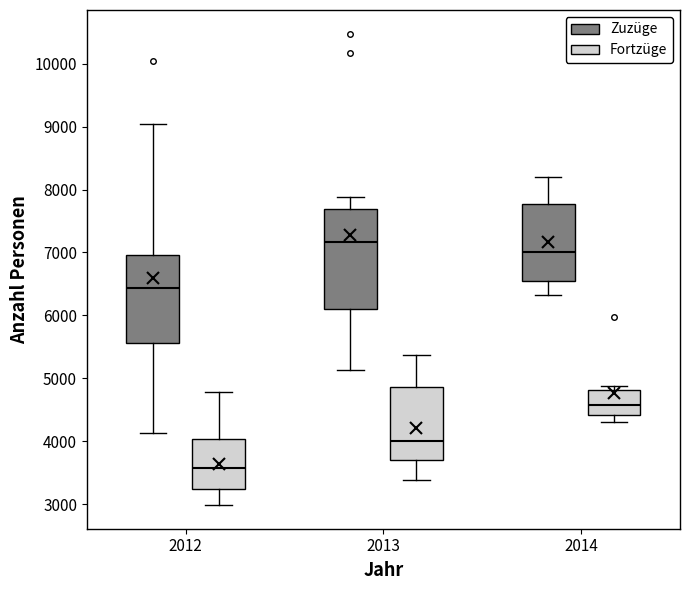

Which box is the tallest, from its lower edge to its upper edge?

2013 (Zuzüge)